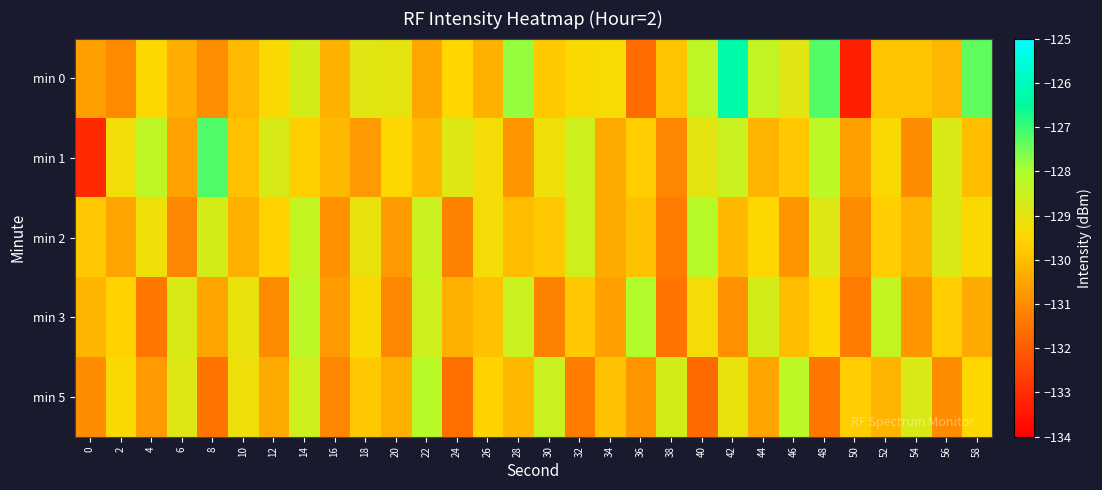

Which series has the largest range (max minus min)?

min 0